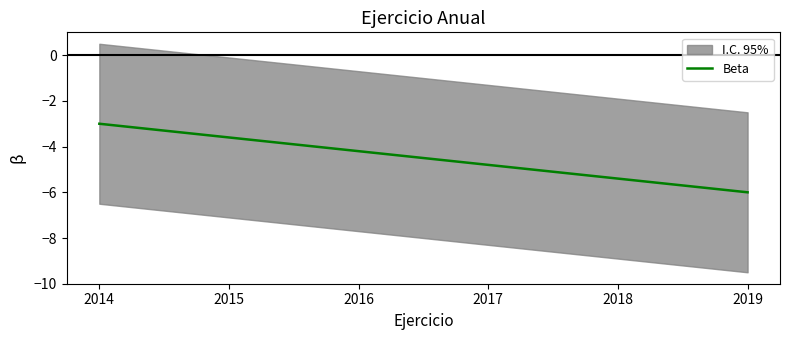

What is the value of the 4th point from the left?

-4.8